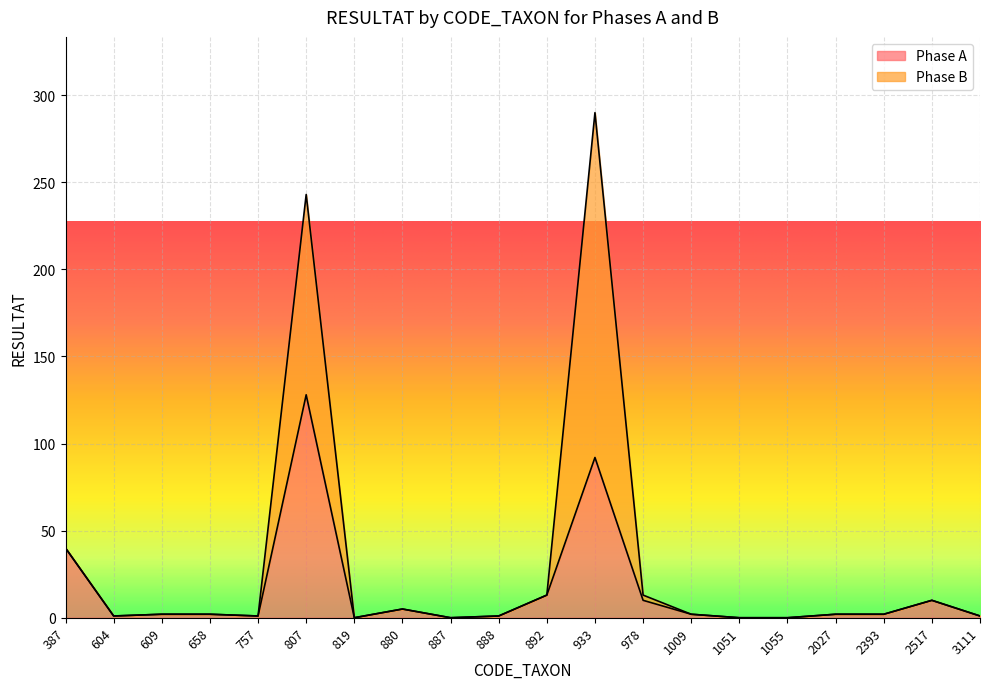

How many lines are shown in the chart?

2